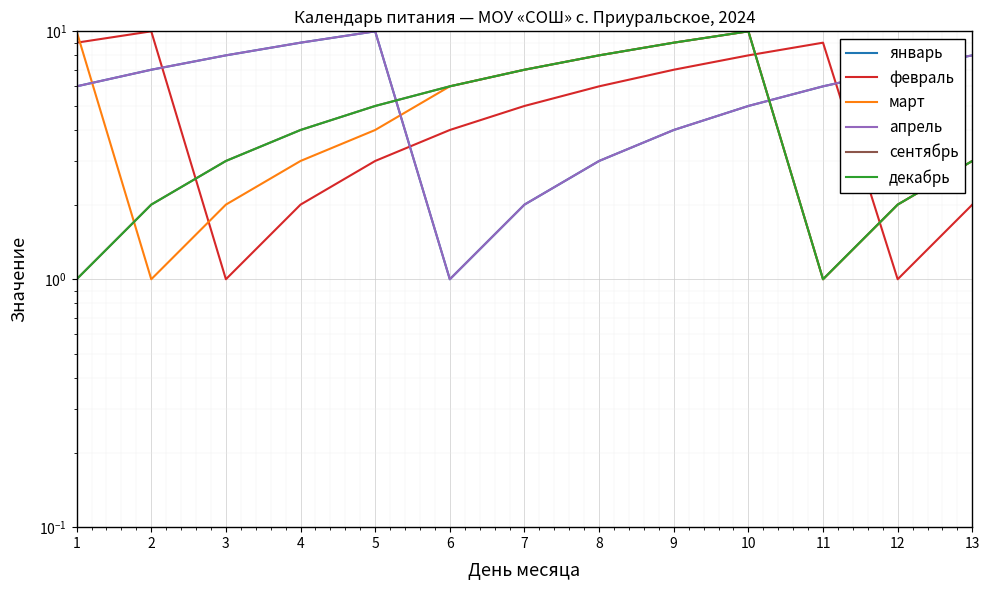

What is the sum of all март values?

66